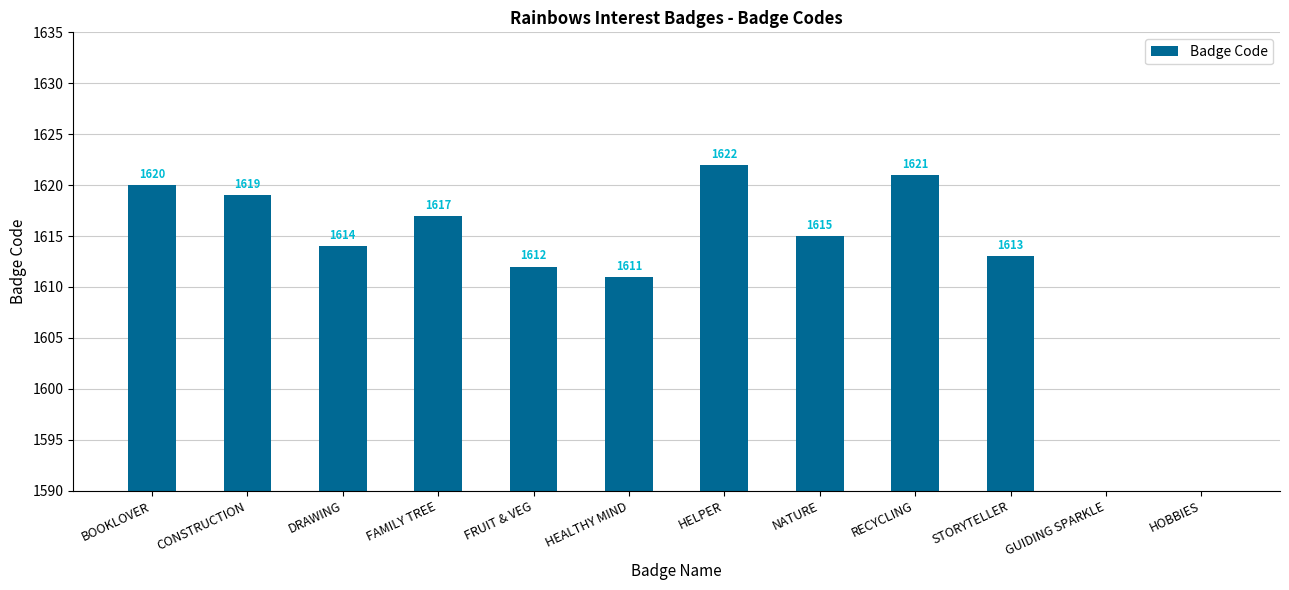

List the labels in order of value, largest first.

HELPER, RECYCLING, BOOKLOVER, CONSTRUCTION, FAMILY TREE, NATURE, DRAWING, STORYTELLER, FRUIT & VEG, HEALTHY MIND, HOBBIES, GUIDING SPARKLE